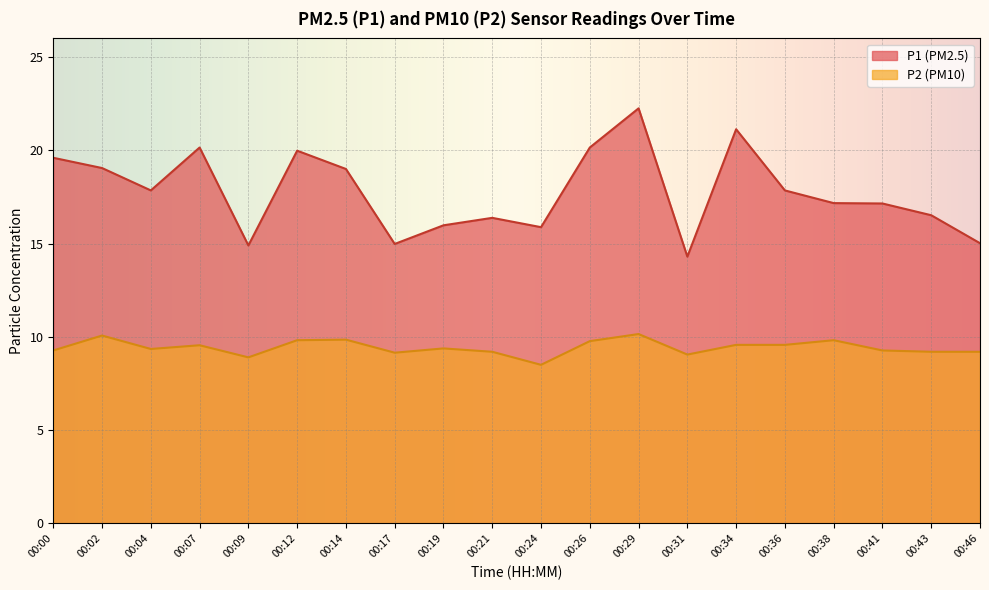

Read the P2 value at 00:26.

9.8